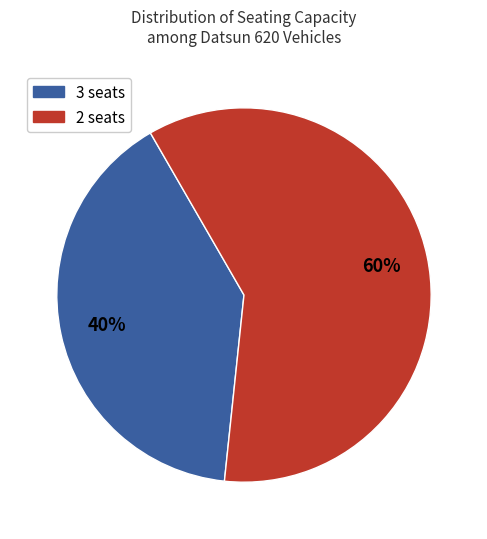

To the nearest percent, what is the difference between the largest and smallest slice percentages?

20%